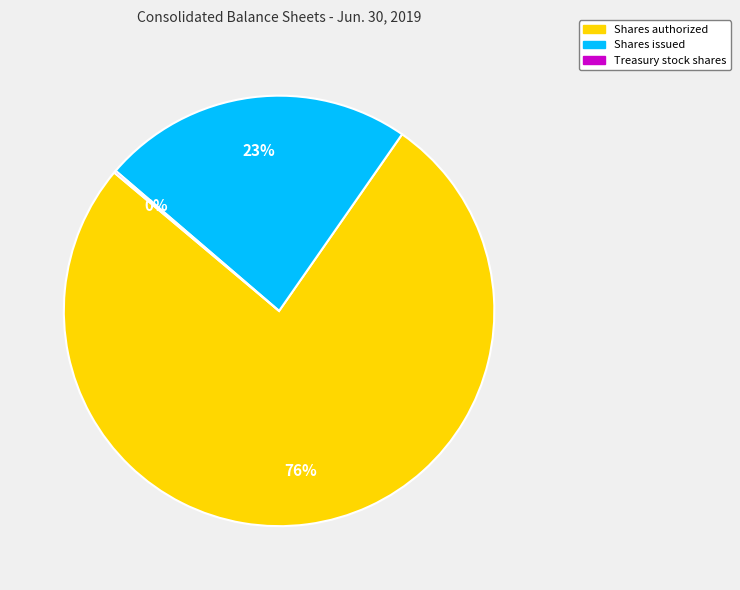

To the nearest percent, what is the average slice percentage?

33%